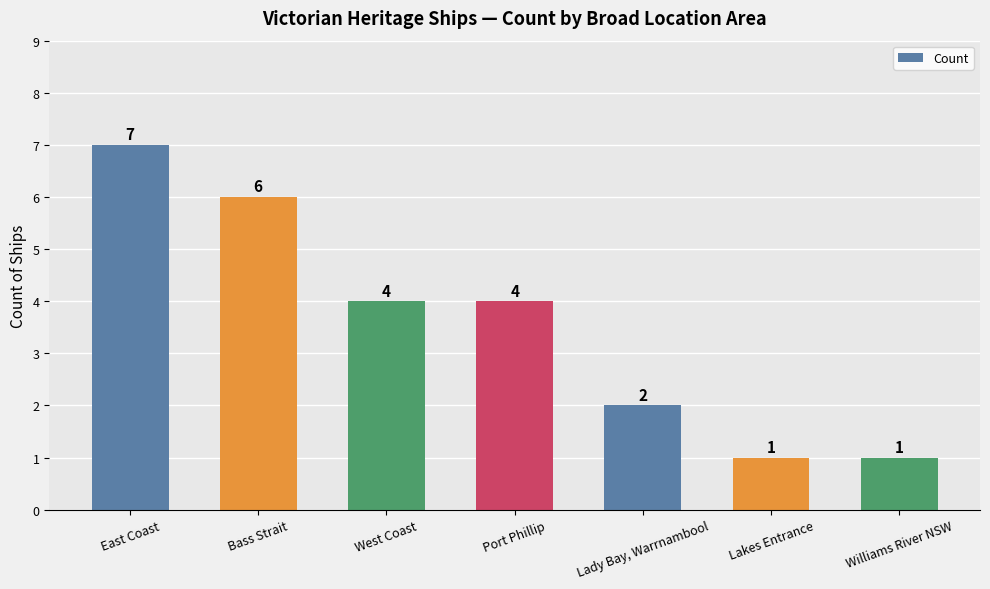

Reading left to right, extract all data points from this chart.

7	6	4	4	2	1	1